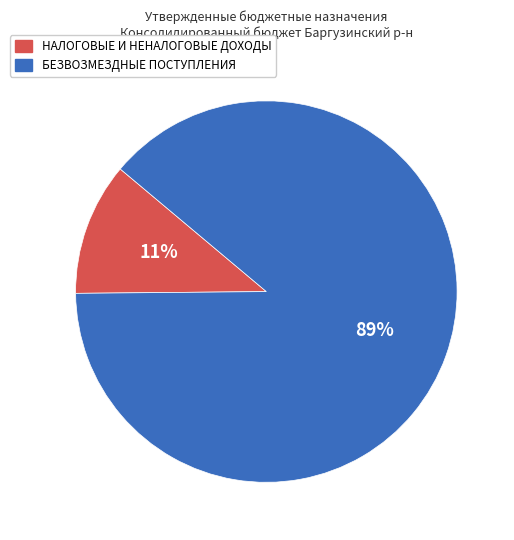

Is there a majority slice in this chart?

Yes